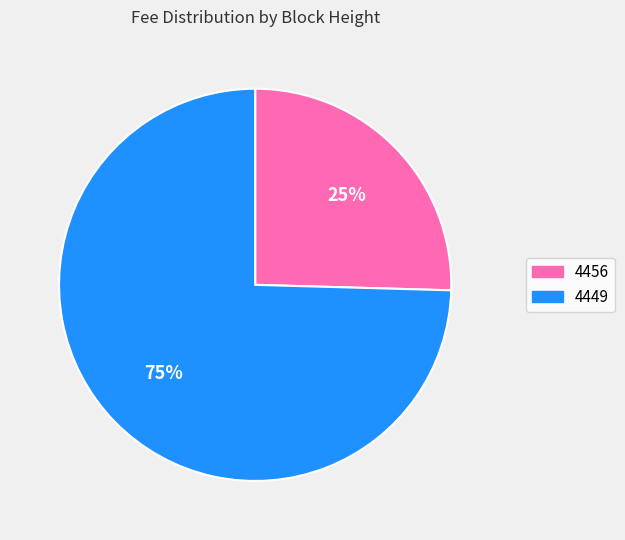

Which category has the biggest portion of the pie?

4449